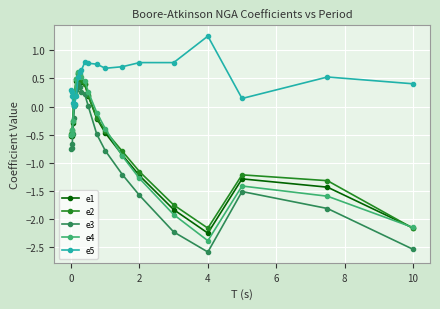

True or false: e3 and e2 cross at least once.

False